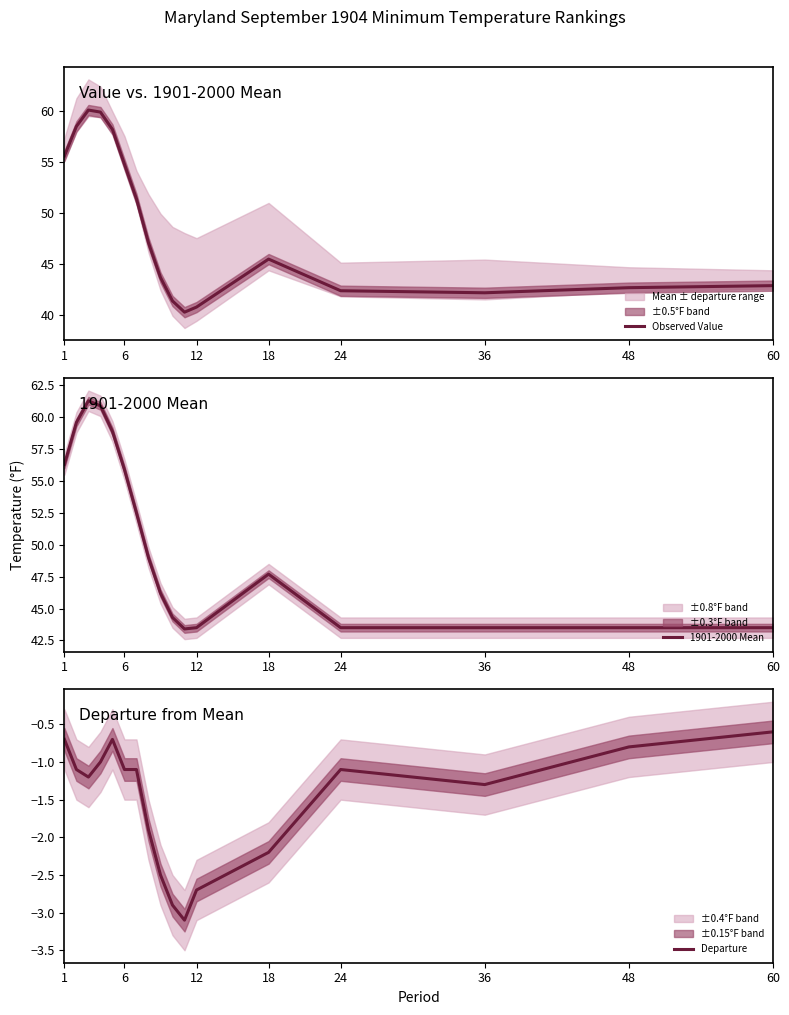

What is the minimum value for Observed Value?

40.3